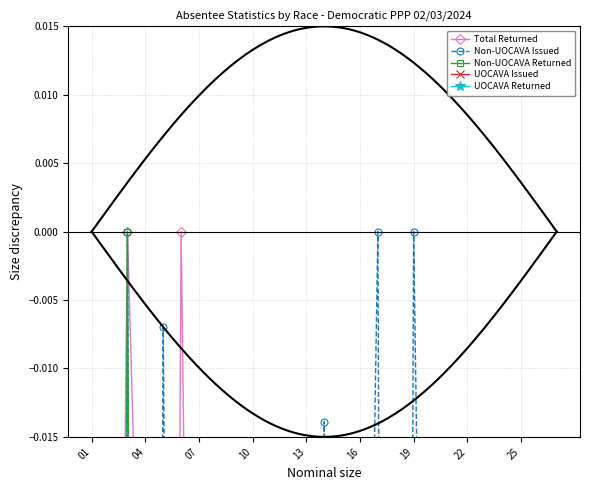

Which series has the largest total across all categories?

Non-UOCAVA Issued